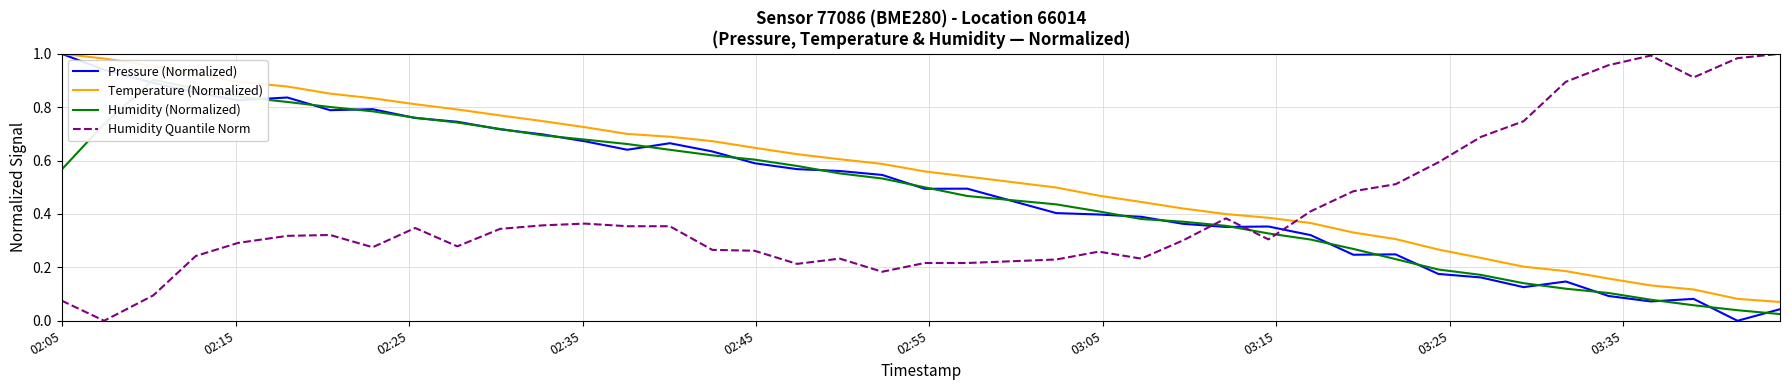

Is this an area chart (filled region under the line)?

No